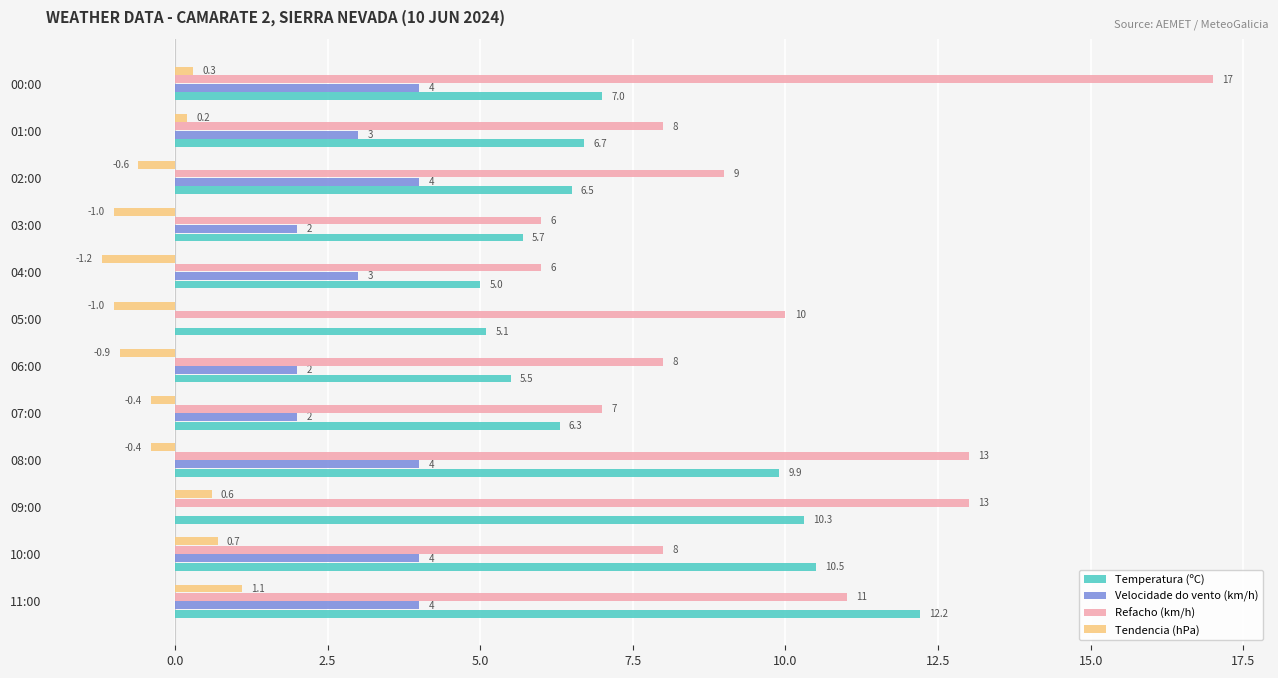

What is the average value of the Tendencia (hPa) series?

-0.2